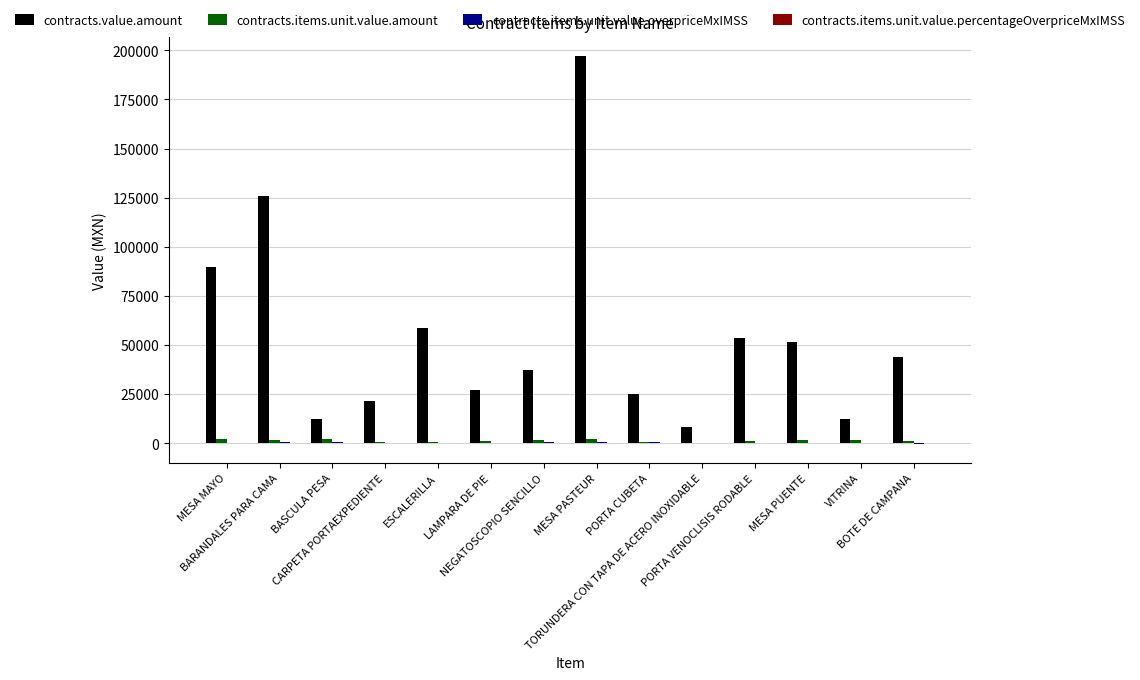

Which series has the largest total across all categories?

contracts.value.amount